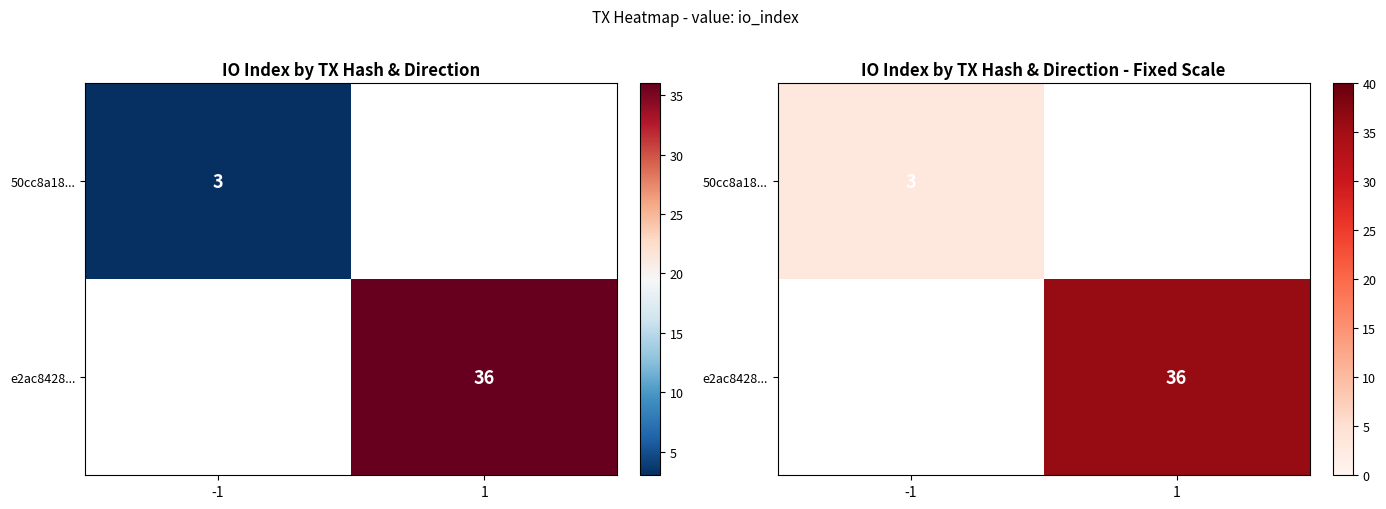

What is the approximate value of 50cc8a18... at -1?

3.0